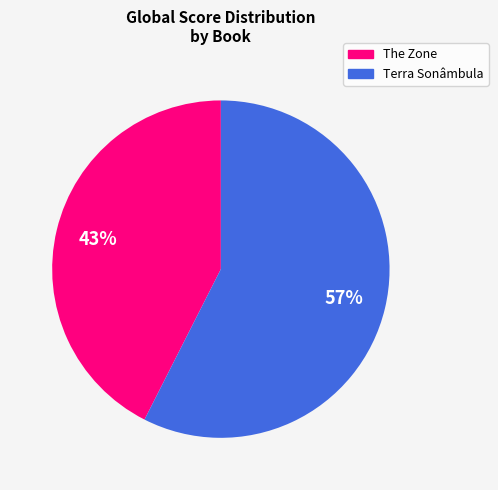

Count the number of slices in the pie.

2